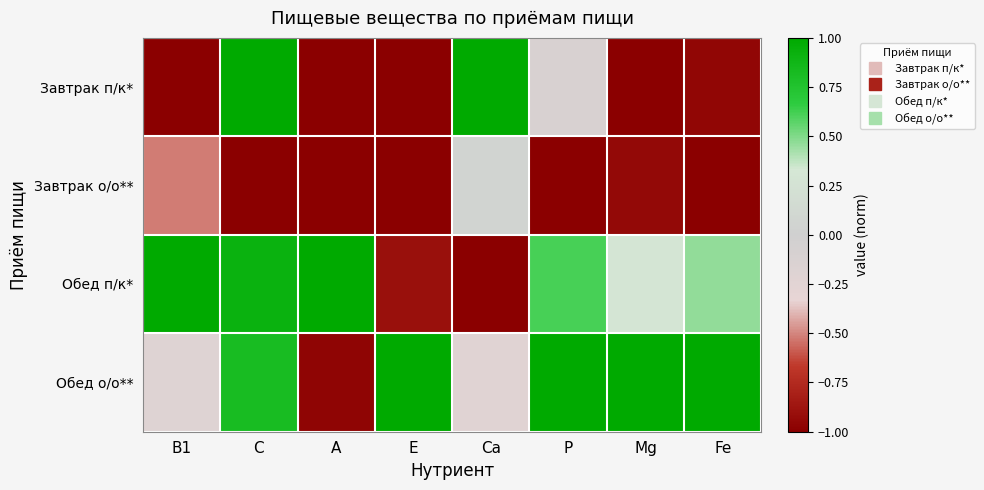

Between A and Fe, which series saw the biggest shift?

Обед о/о**